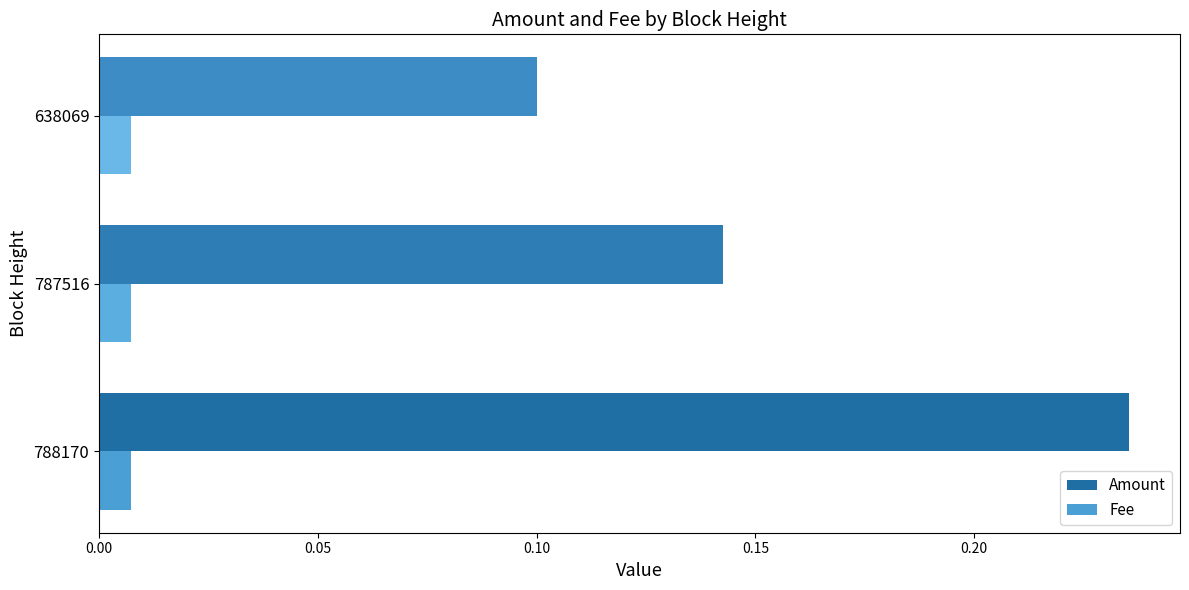

Between 788170 and 638069, which series saw the biggest shift?

Amount